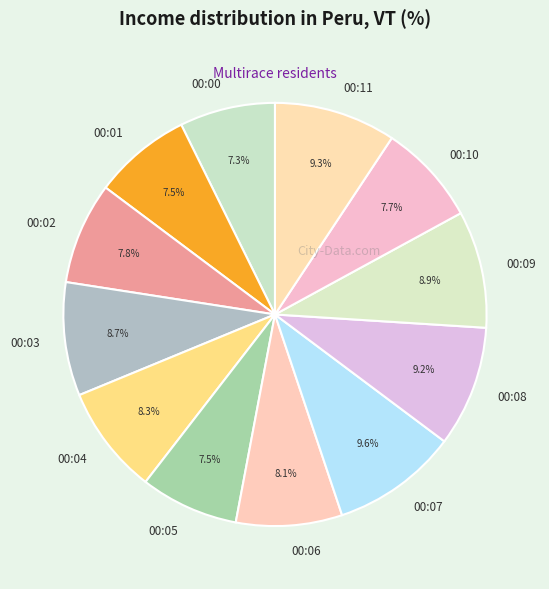

Do 00:08 and 00:00 together represent more than half of the pie?

No